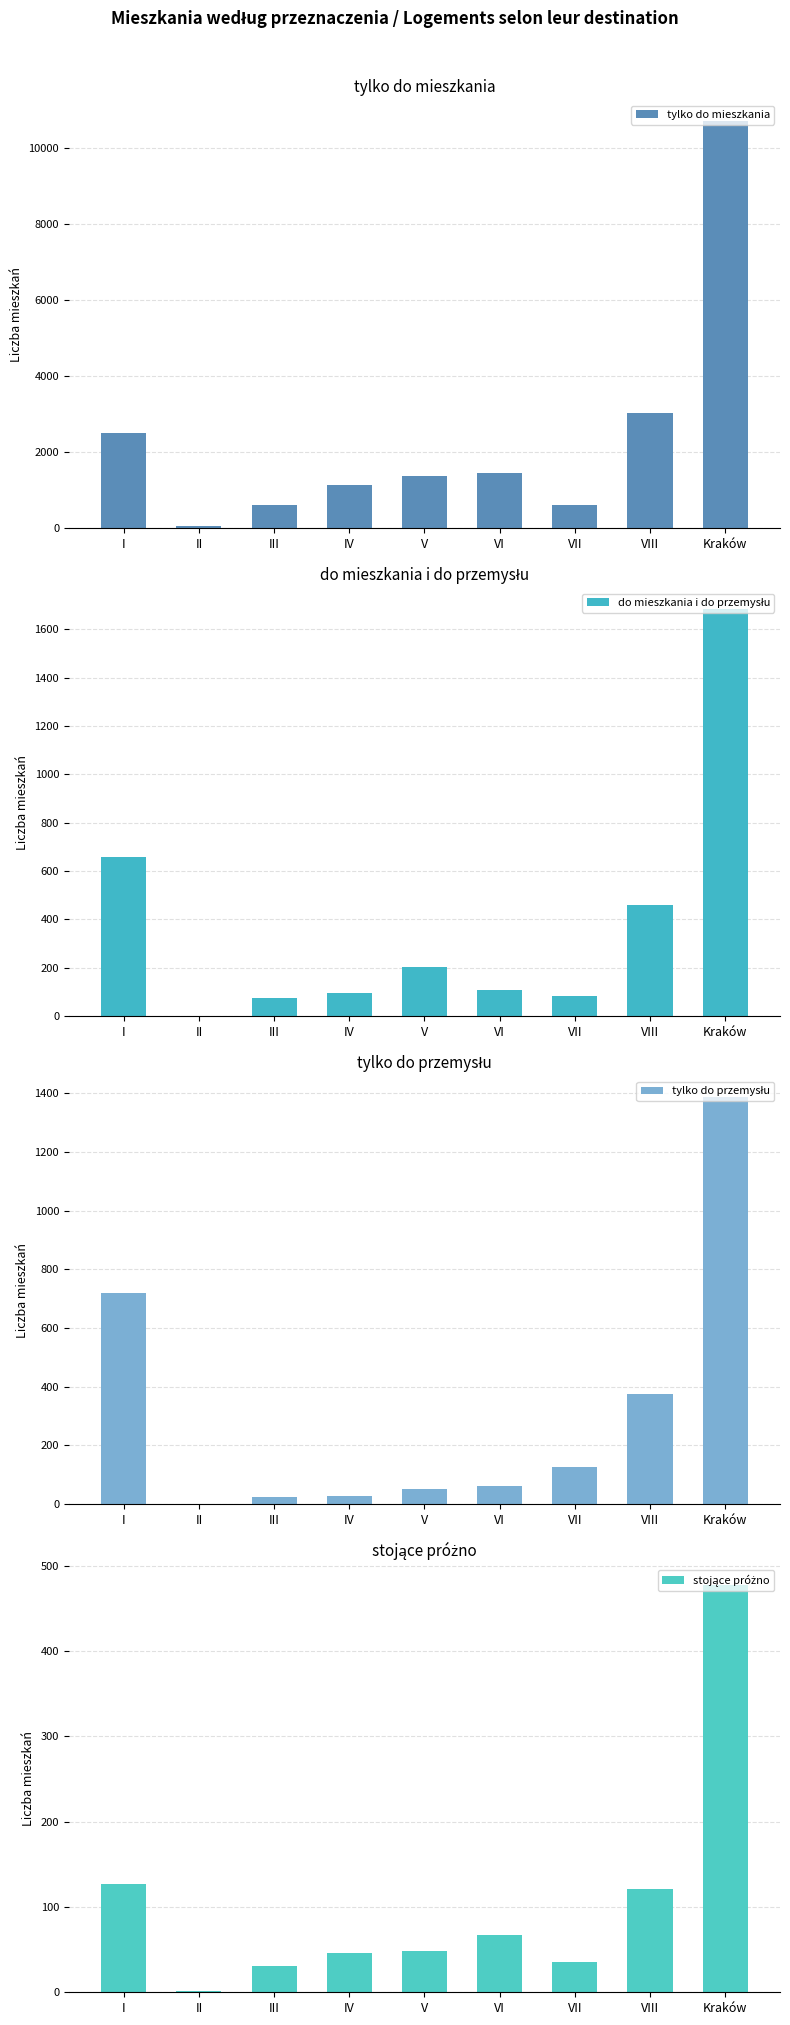

Where is do mieszkania i do przemysłu nearest to the value 843?

I